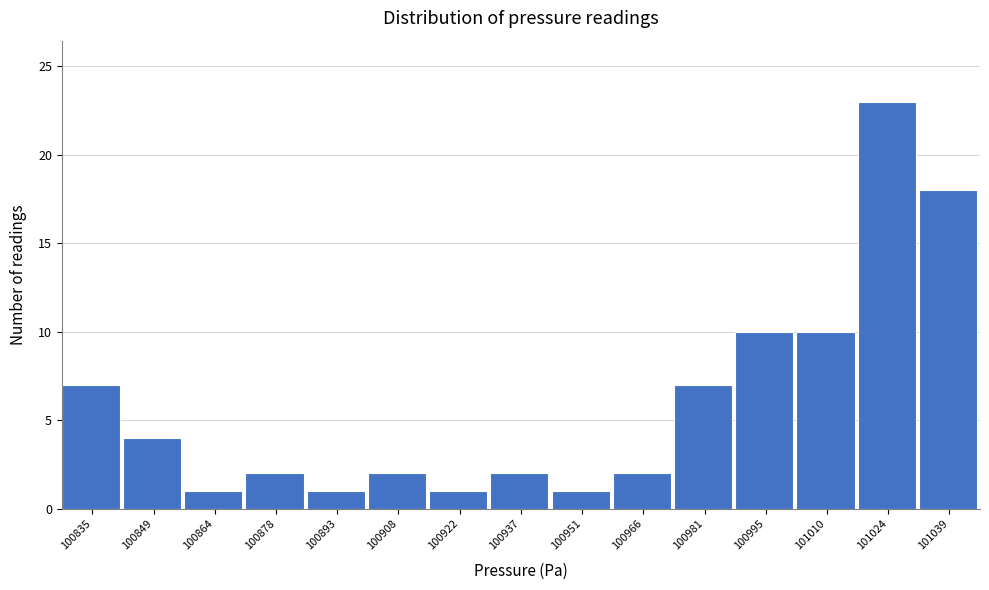

Reading left to right, extract all data points from this chart.

7	4	1	2	1	2	1	2	1	2	7	10	10	23	18